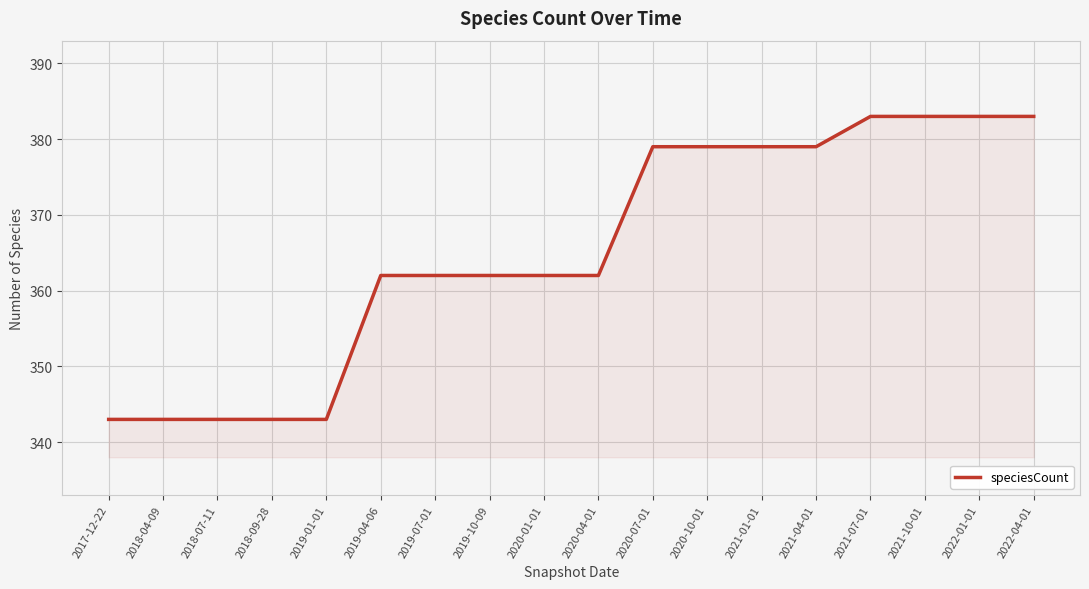

Reading left to right, extract all data points from this chart.

2017-12-22=343	2018-04-09=343	2018-07-11=343	2018-09-28=343	2019-01-01=343	2019-04-06=362	2019-07-01=362	2019-10-09=362	2020-01-01=362	2020-04-01=362	2020-07-01=379	2020-10-01=379	2021-01-01=379	2021-04-01=379	2021-07-01=383	2021-10-01=383	2022-01-01=383	2022-04-01=383